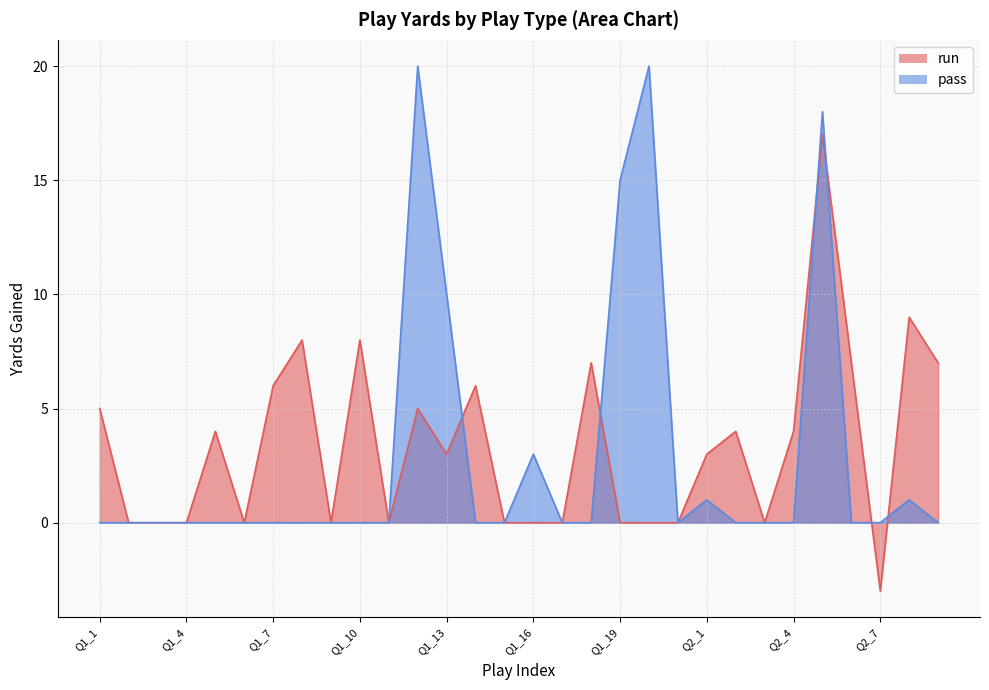

How many values in pass are above zero?

8